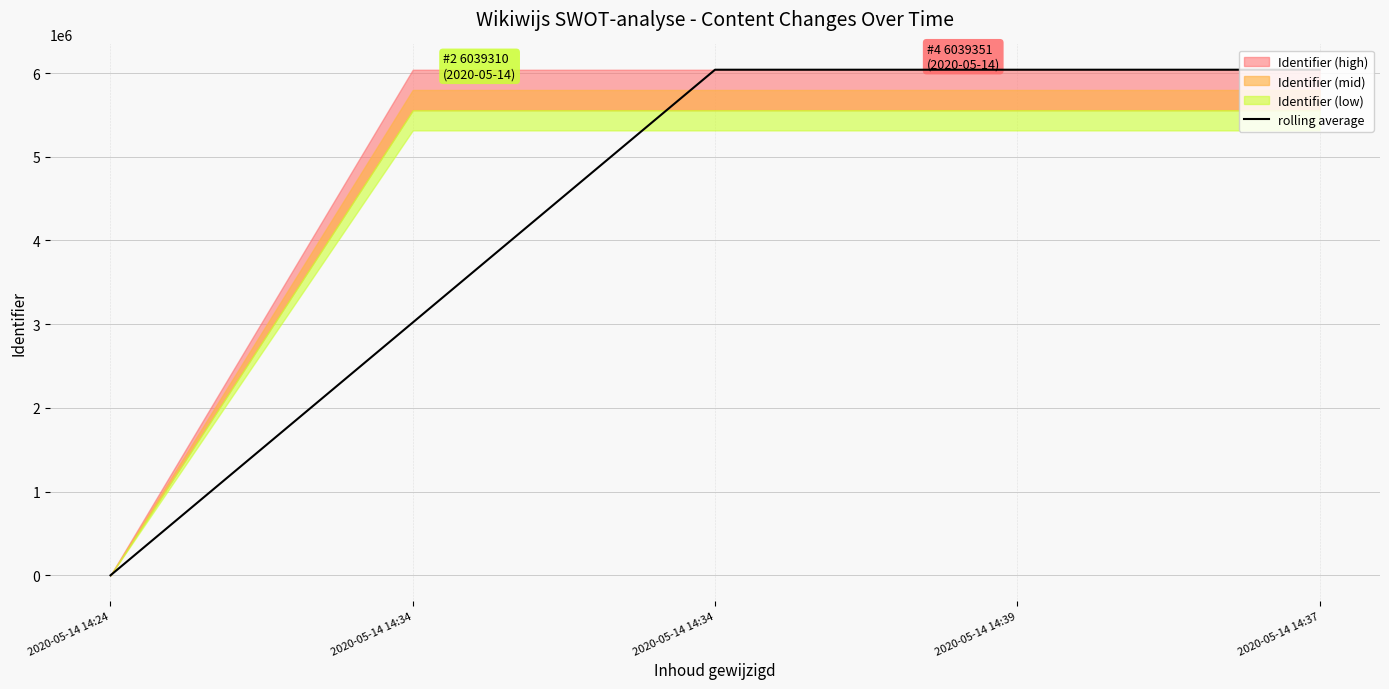

True or false: the data shows 6039310.5 at 2020-05-14 14:34.

True